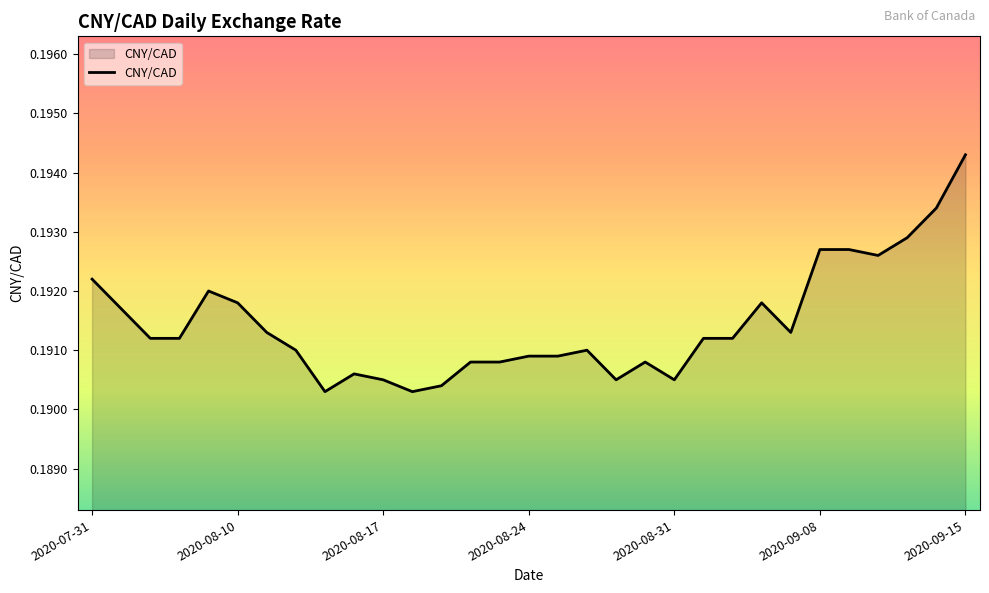

Which category has the highest value across all series?

2020-09-15